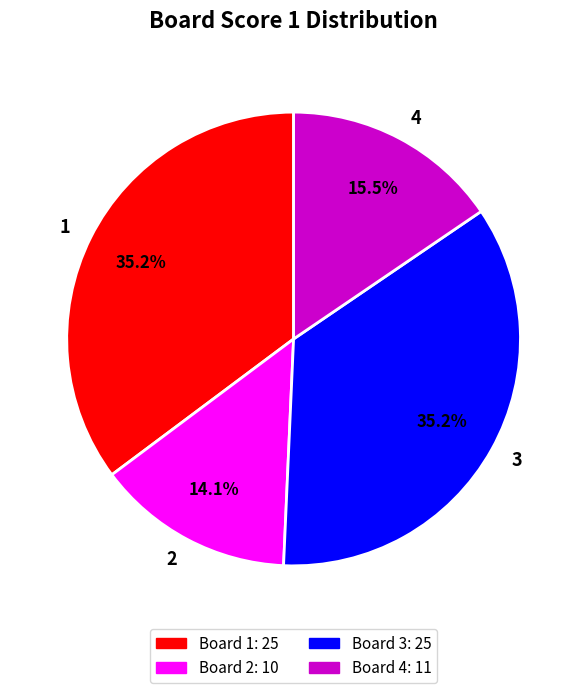

True or false: 4 accounts for 2% of the total.

False